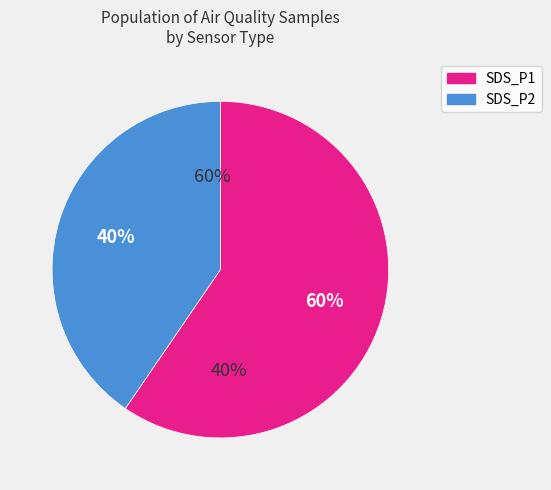

Is 16 the majority of the pie?

No